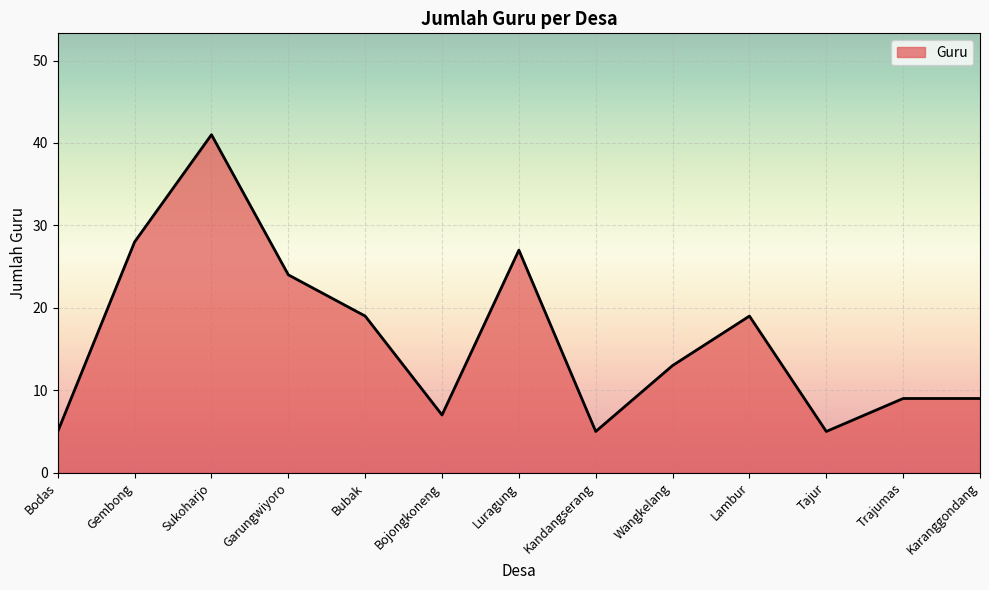

What is the change in value from Gembong to Bojongkoneng?

-21